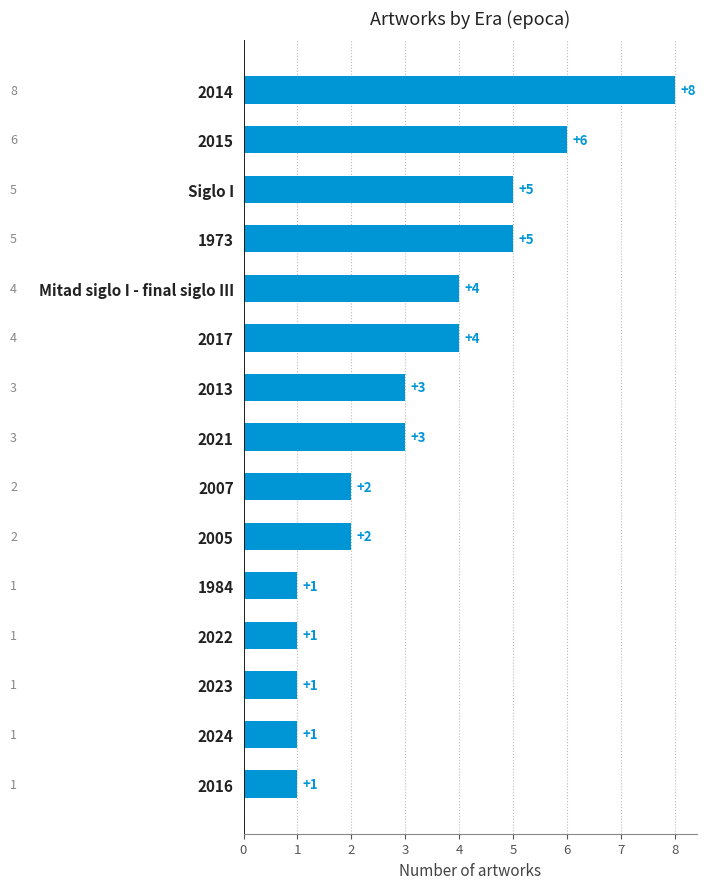

The chart shows a value of 6 at 2017. True or false?

False